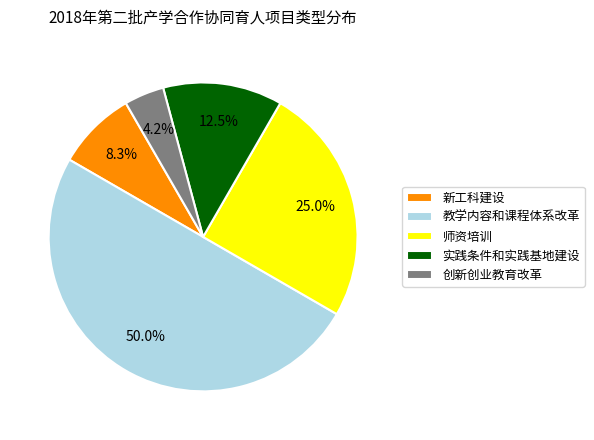

Does 实践条件和实践基地建设 represent more than half of the total?

No